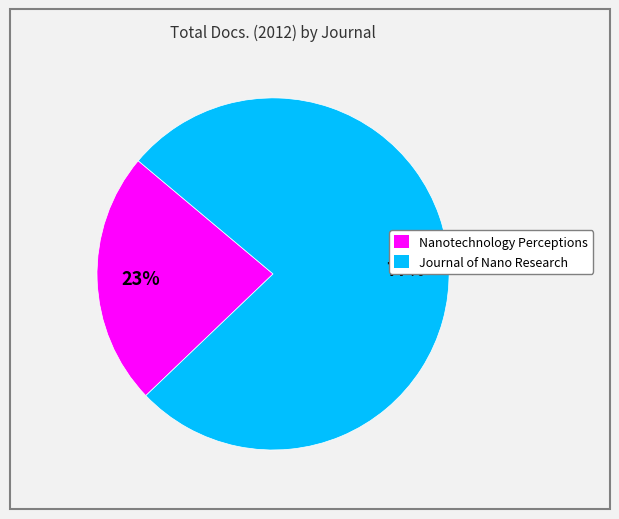

Count the number of slices in the pie.

2